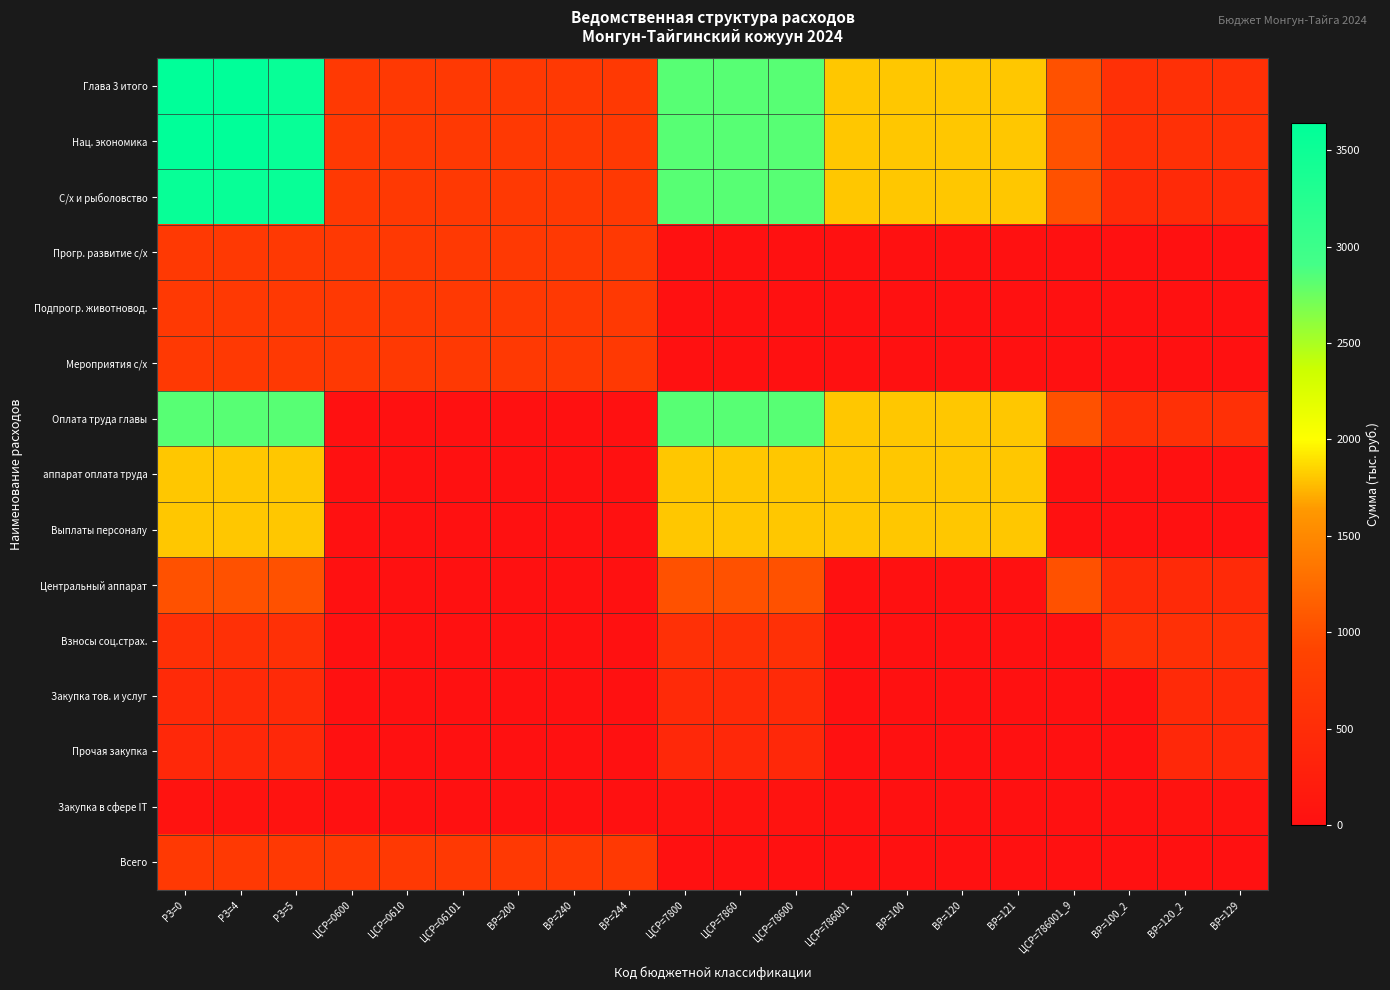

Which label corresponds to the largest value in the chart?

РЗ=0